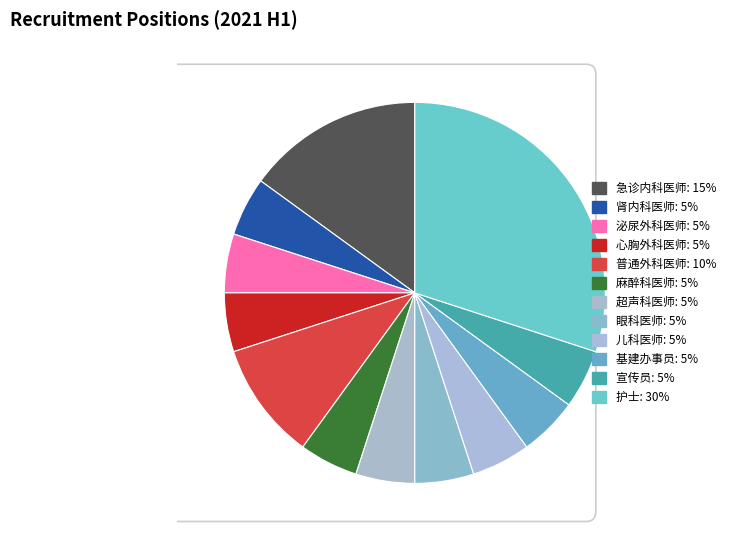

What percentage is the 超声科医师 slice, to the nearest percent?

5%